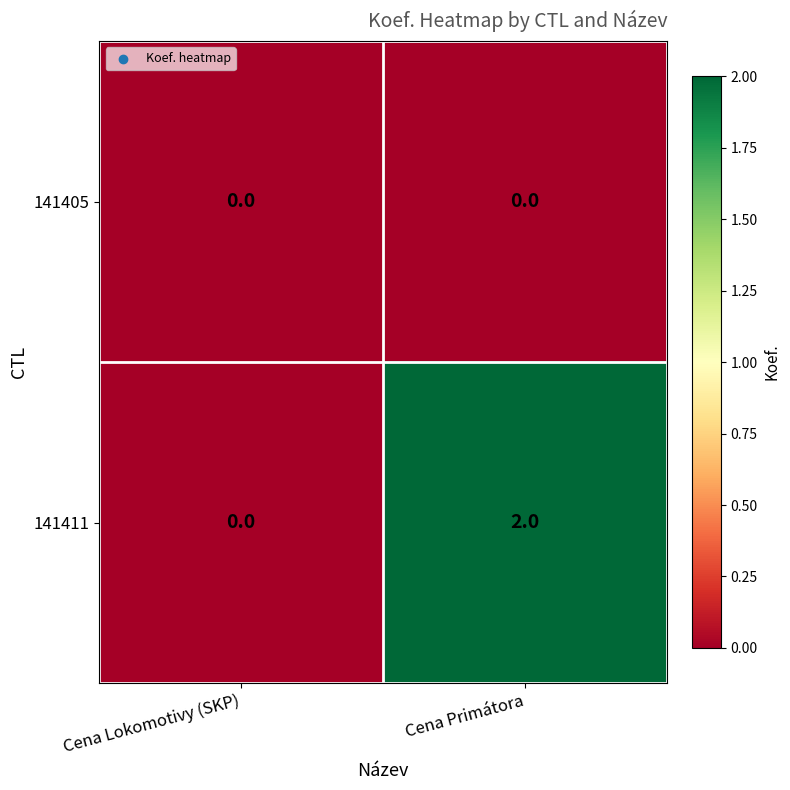

Rank the series at Cena Primátora from highest to lowest value.

141411, 141405